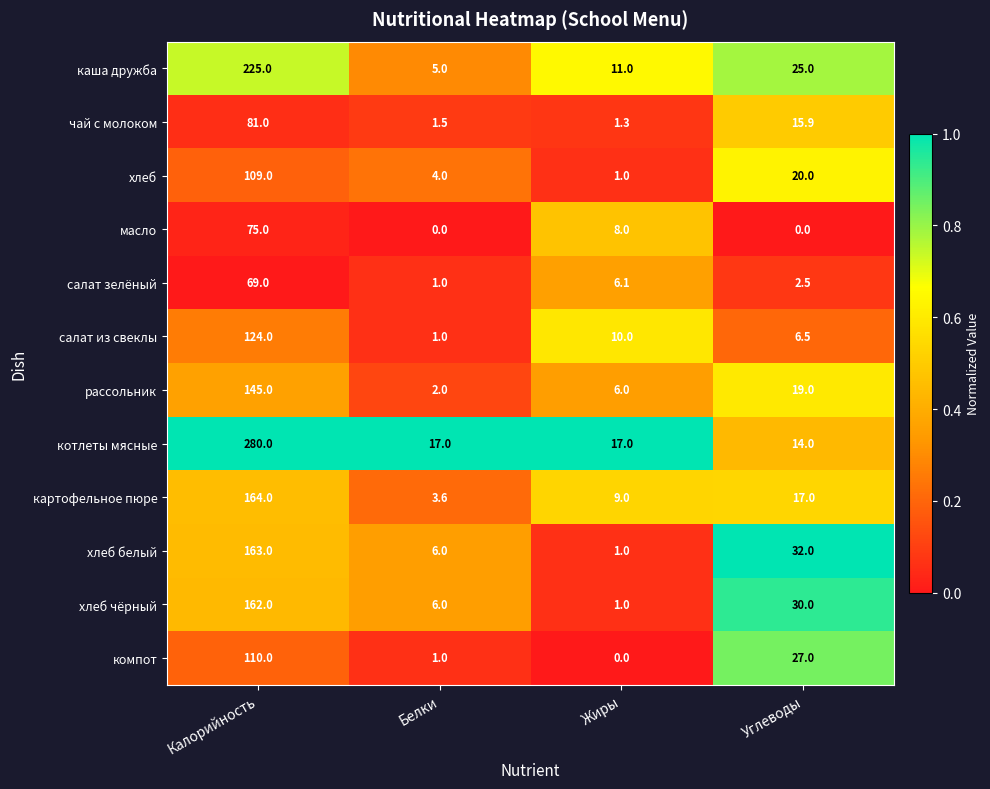

At which label does хлеб reach its minimum?

Жиры